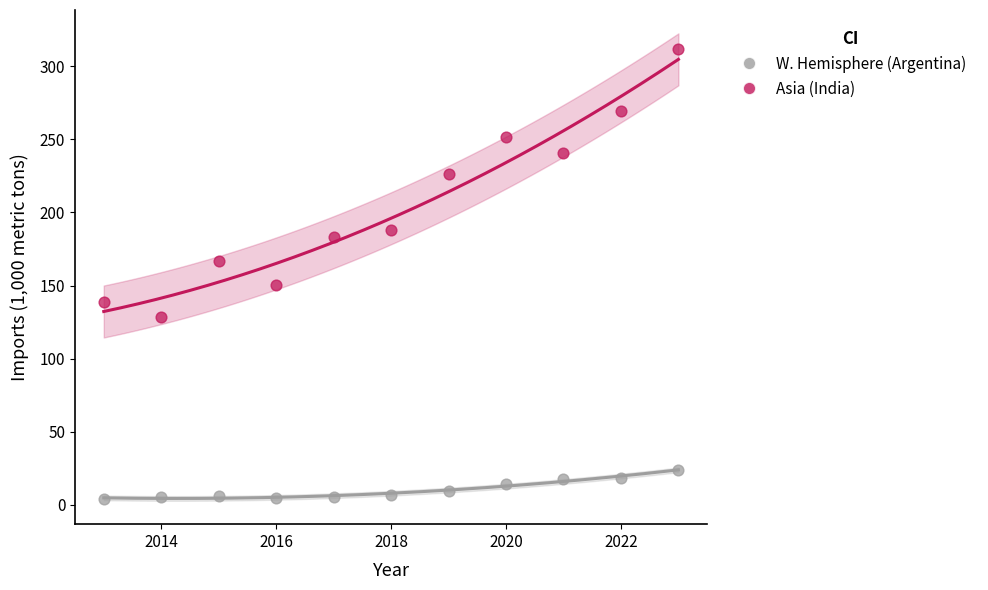

Which series has the largest Y range (max minus min)?

Asia (India)